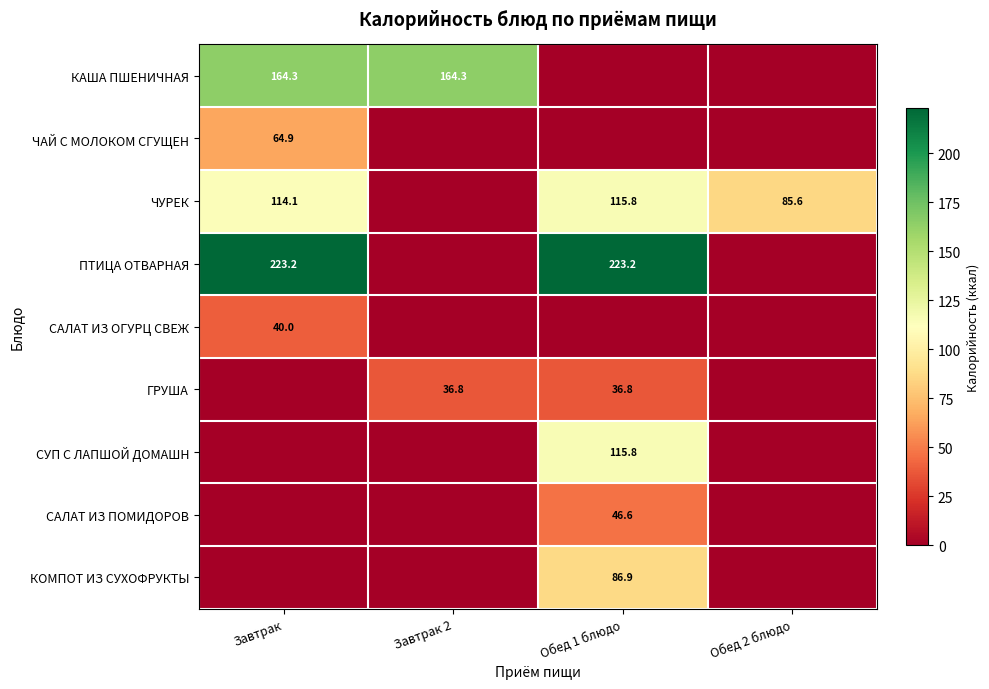

True or false: САЛАТ ИЗ ОГУРЦ СВЕЖ has a value of 20.7 at Завтрак.

False